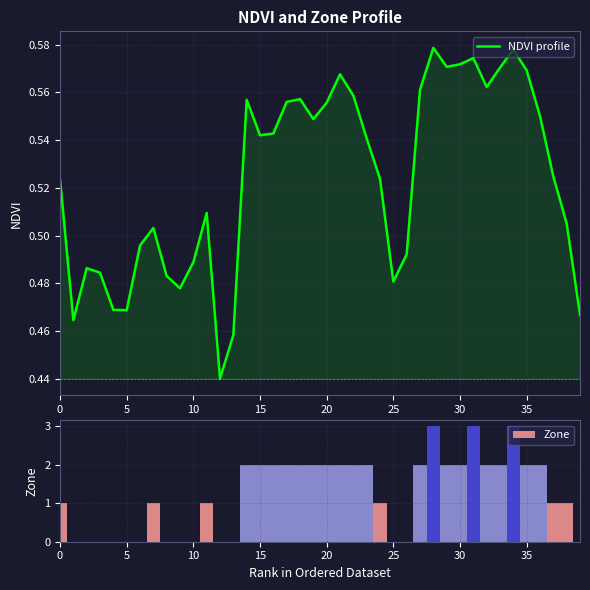

The Zone series shows 5.1 at 31. True or false?

False